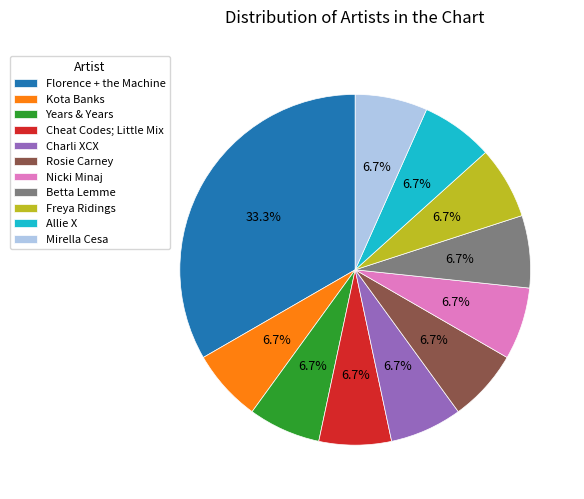

Does any single category account for the majority?

No